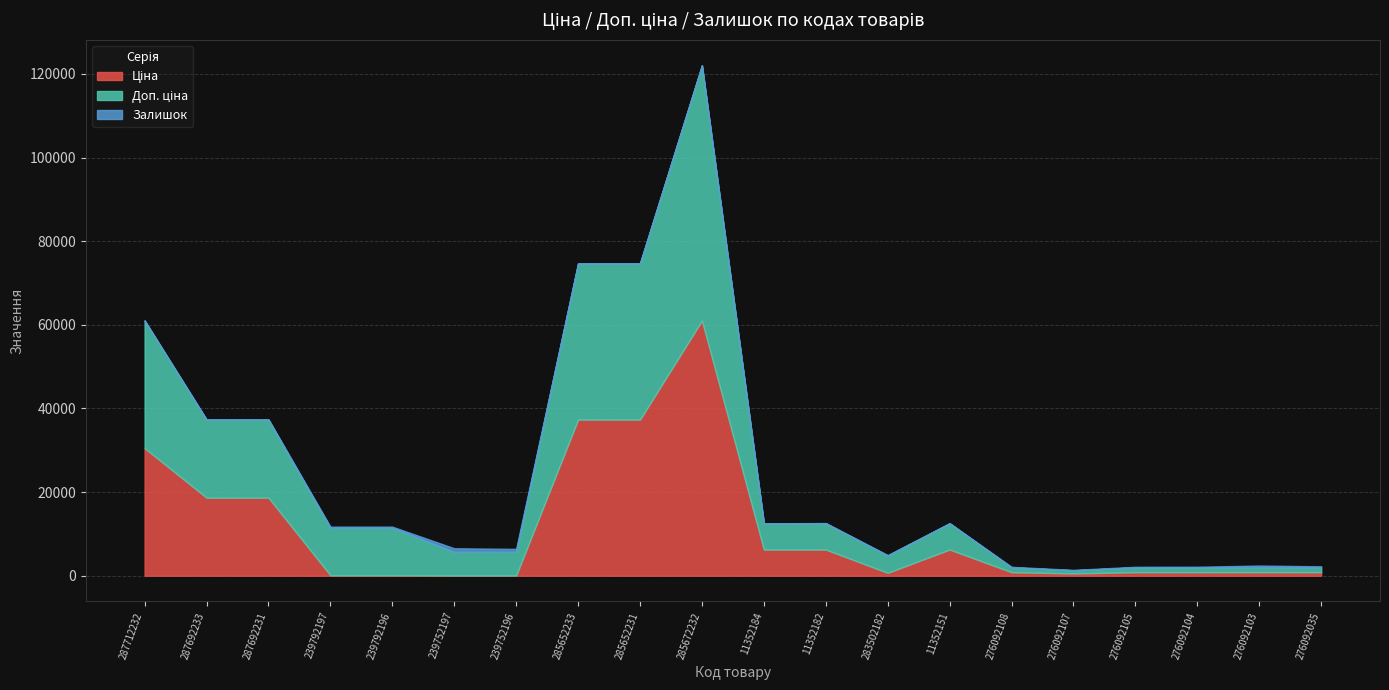

At which label does Доп. ціна first exceed 6266?

287712232